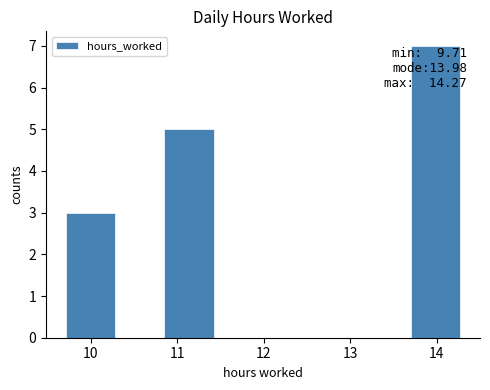

Which range on the x-axis has the tallest bar?

13.70 to 14.27